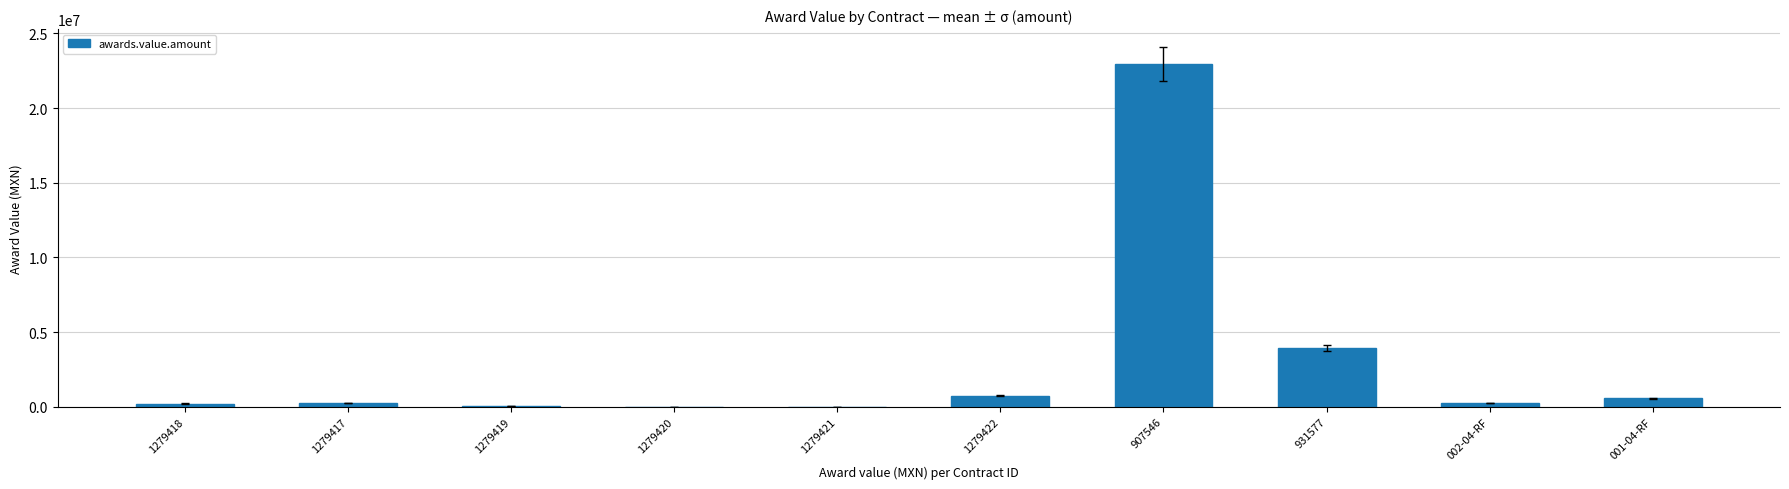

What is the approximate value at 907546?

22941575.0